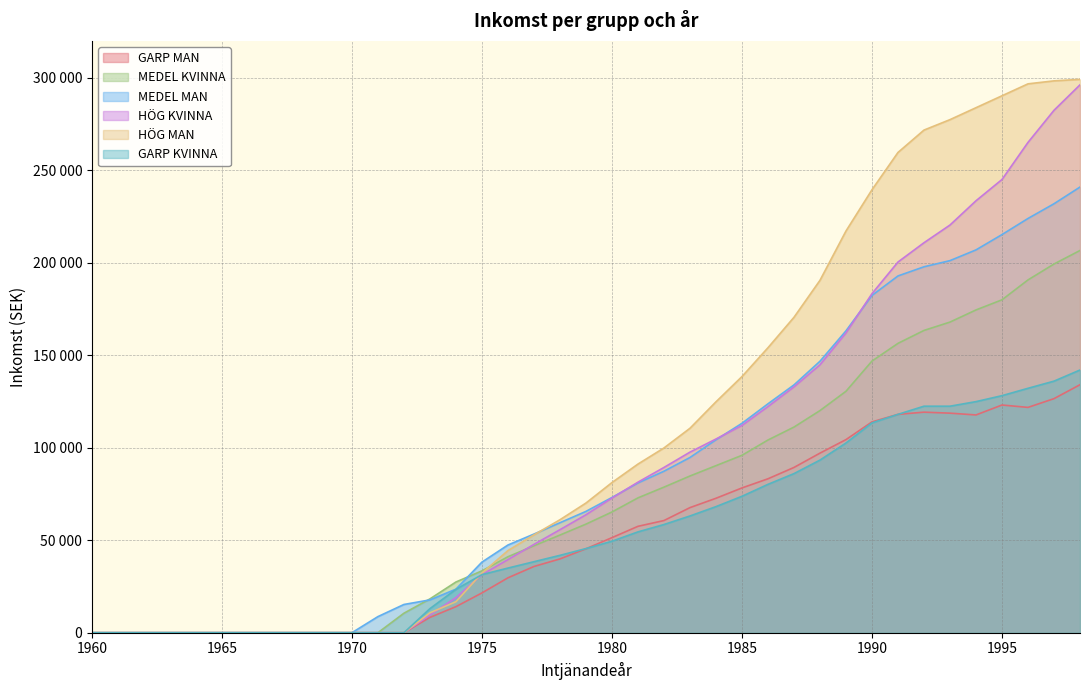

The value of GARP MAN at 1988 is 97096.8. True or false?

True